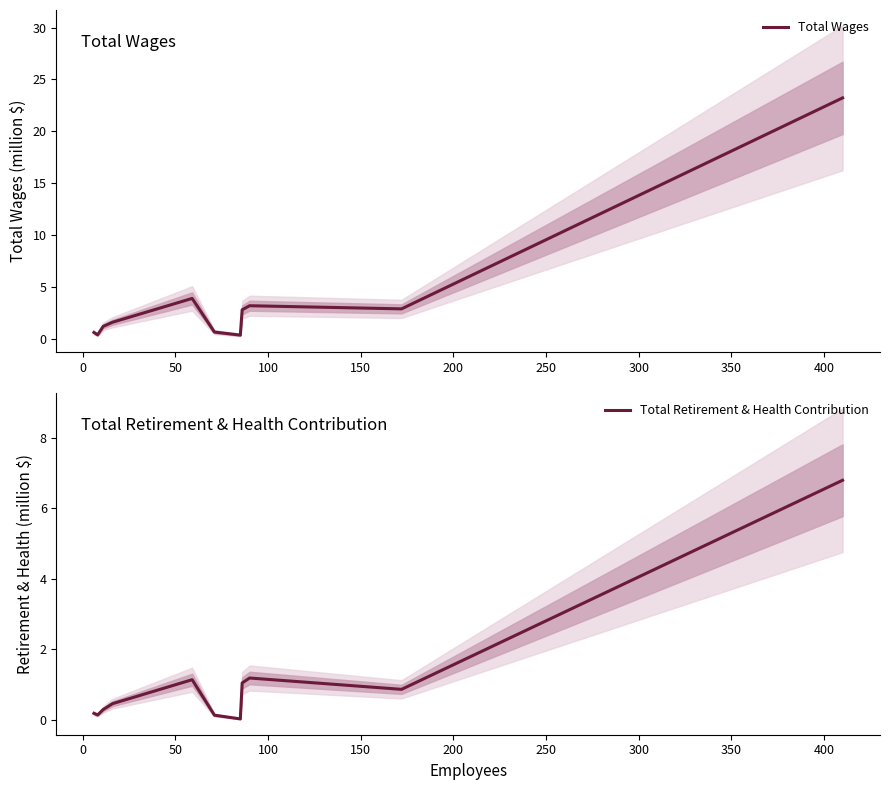

What is the maximum value for Total Retirement & Health Contribution?

6.8